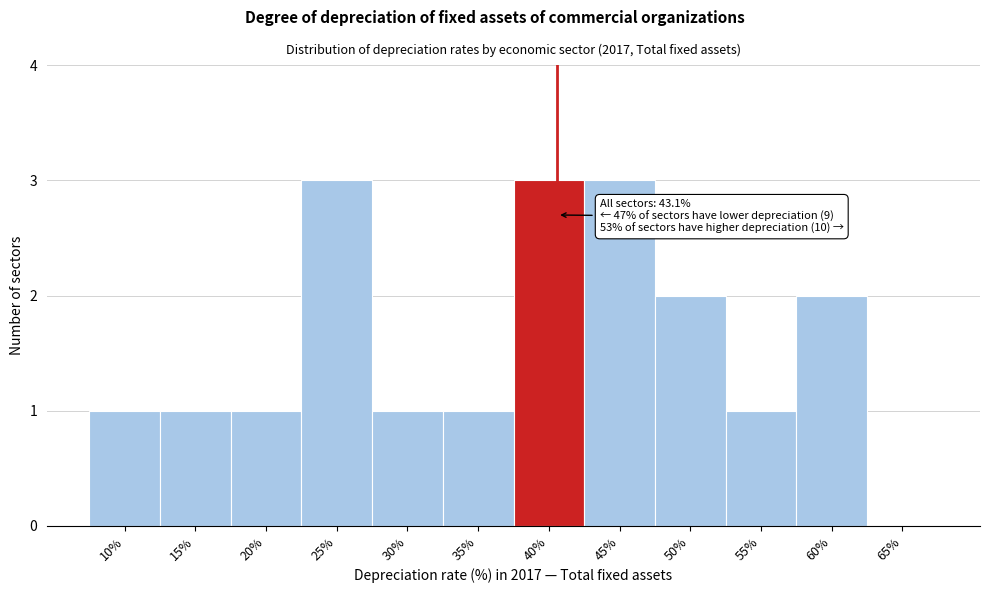

Reading left to right, list all the values displayed in this chart.

10%=1	15%=1	20%=1	25%=3	30%=1	35%=1	40%=3	45%=3	50%=2	55%=1	60%=2	65%=0